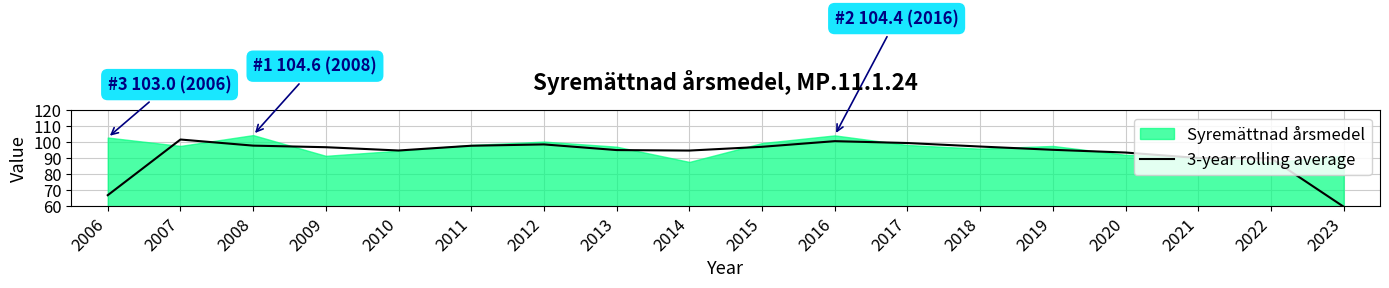

Is it true that the value at 2015 is 97.2?

True